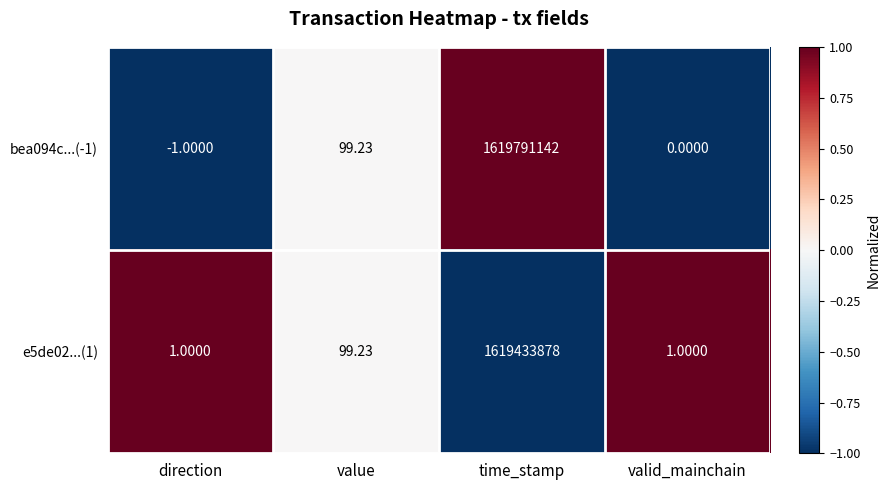

Which category has the lowest value across all series?

direction